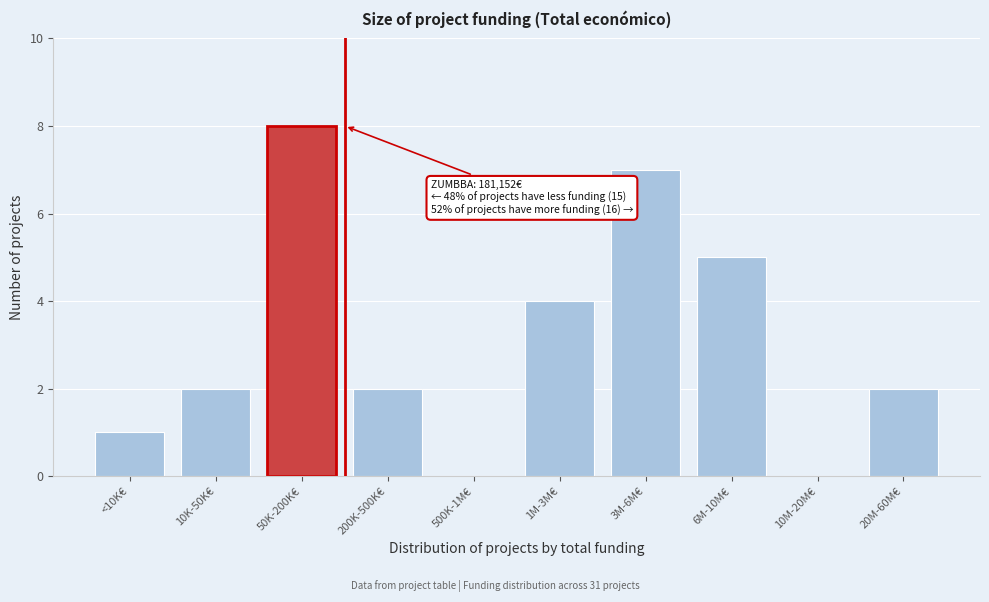

Reading right to left, what are all the values shown in this chart?

20M-60M€=2	10M-20M€=0	6M-10M€=5	3M-6M€=7	1M-3M€=4	500K-1M€=0	200K-500K€=2	50K-200K€=8	10K-50K€=2	<10K€=1